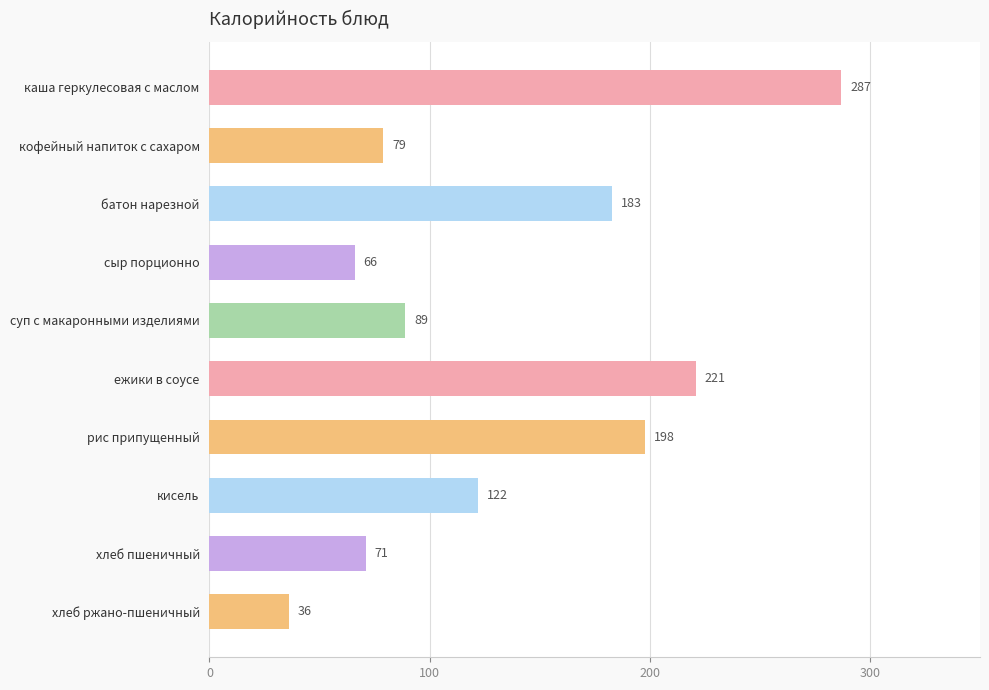

Reading bottom to top, what are all the values shown in this chart?

36	71	122	198	221	89	66	183	79	287